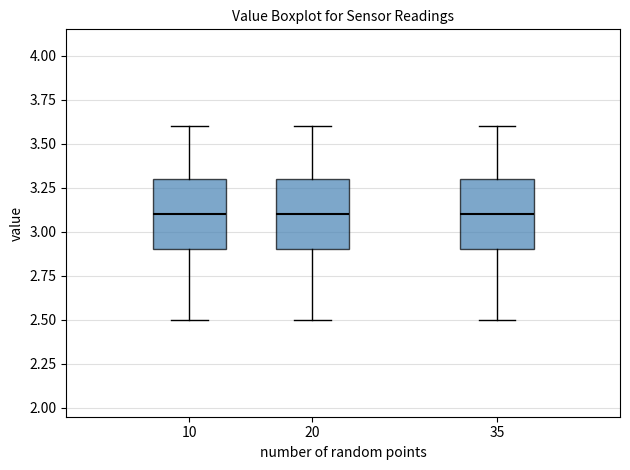

Where does the upper whisker of the box at x = 20 end on the y-axis? The values are not printed on the chart, so give them approximately, as read against the axis.

3.6